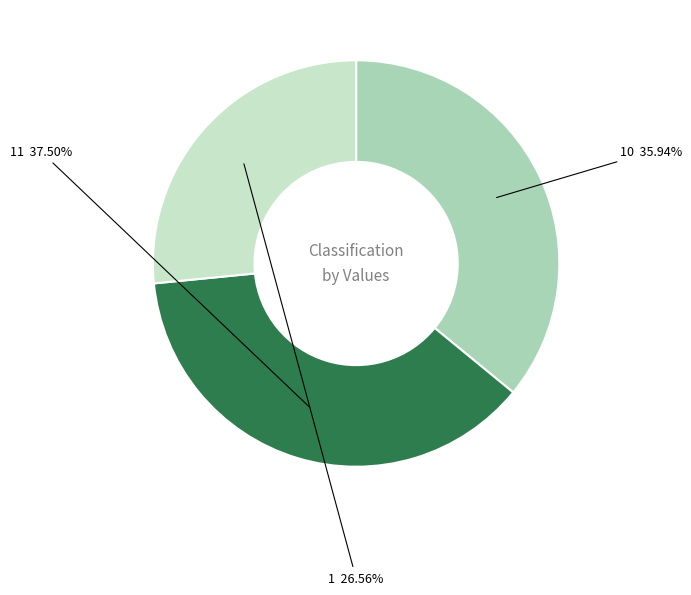

Rank the categories by value from lowest to highest.

1, 10, 11